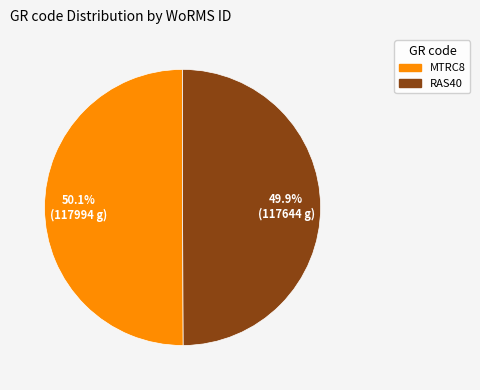

To the nearest percent, what percentage of the pie is RAS40?

50%